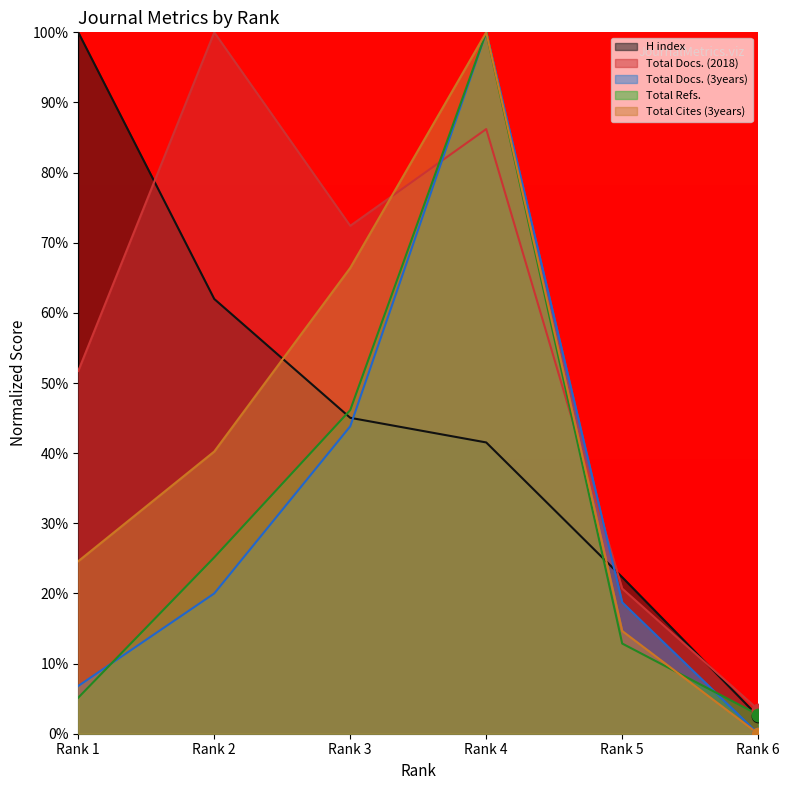

At which category is the sum across all series the highest?

Rank 4